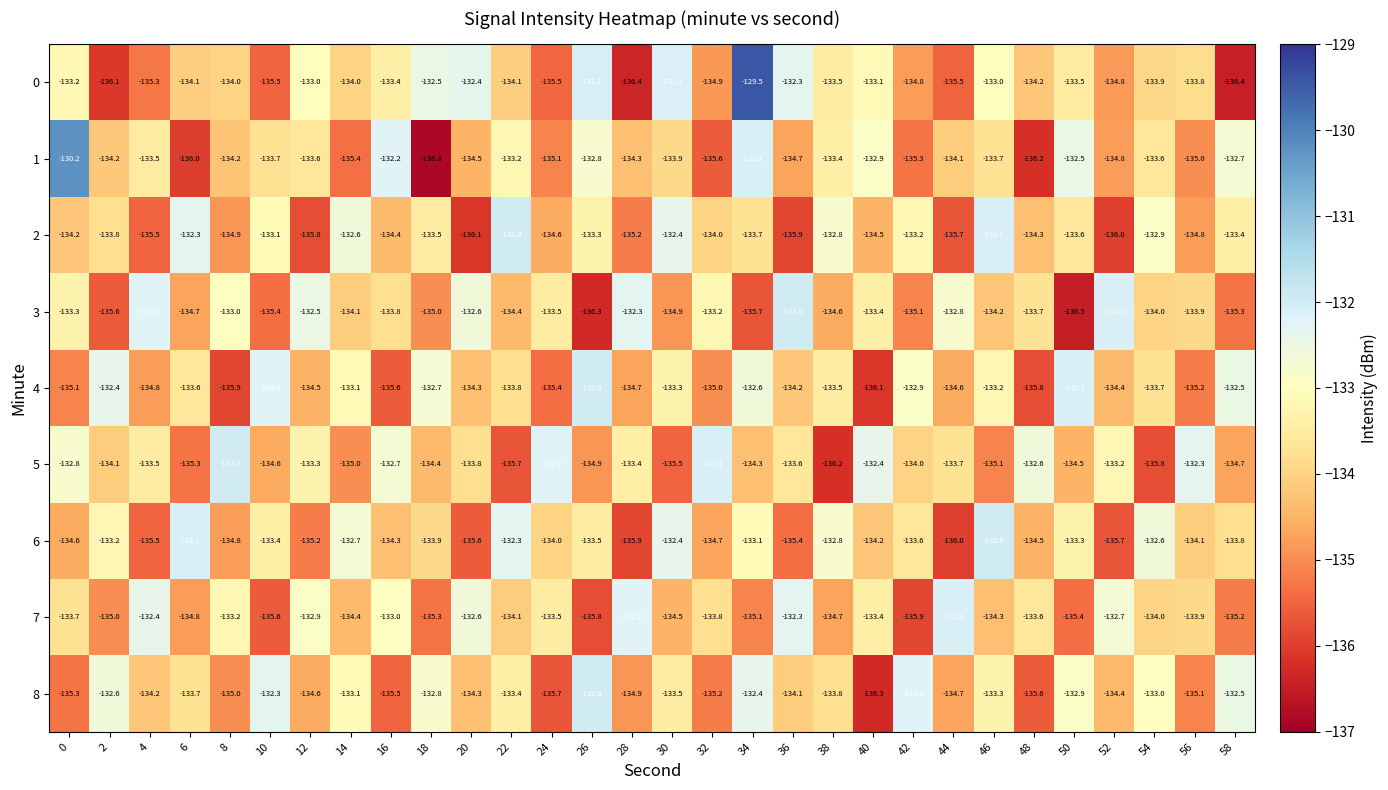

Which series has the largest total across all categories?

0